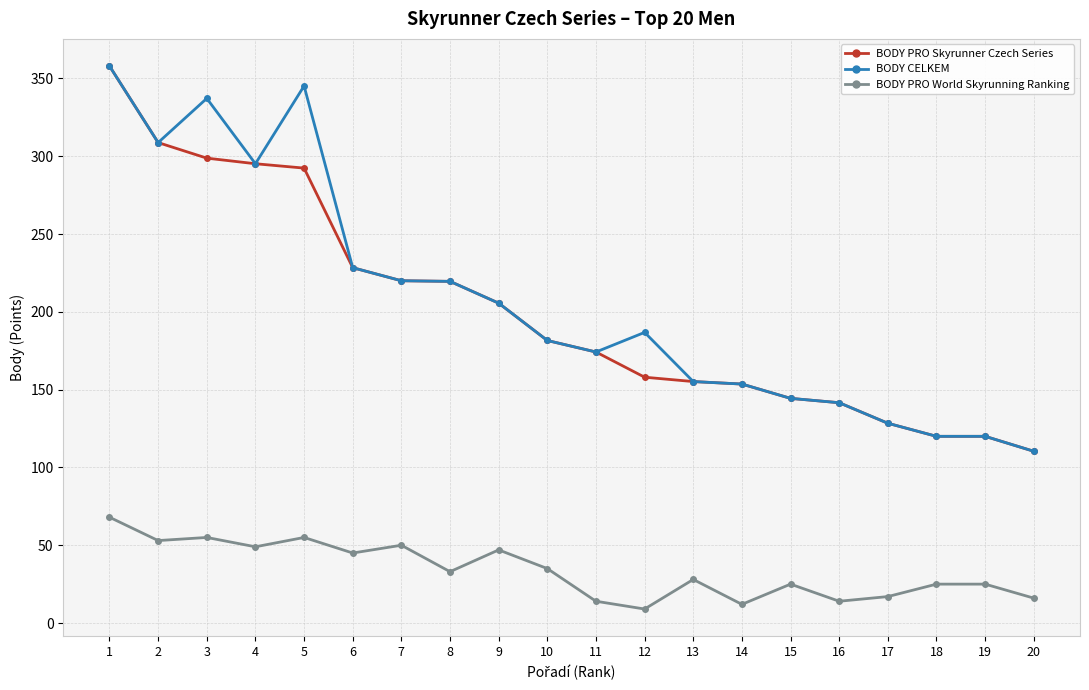

Which series changed the most between 3 and 6?

BODY CELKEM